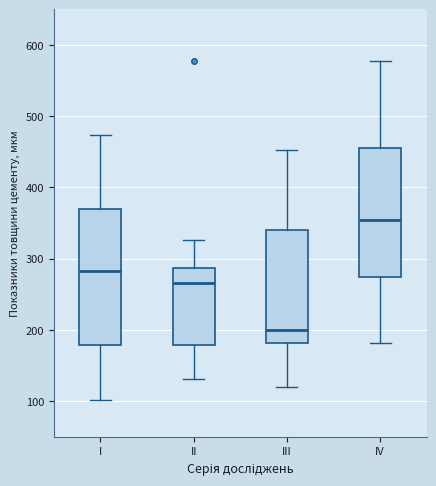

Reading left to right, read every box against the y-axis: the position of its median line, the range the box covers, and the ends of its whiskers. The values are not printed on the chart, so give them approximately, as read against the axis.

I: median 280, box 180 to 370, whiskers 100 to 470
II: median 270, box 180 to 290, whiskers 130 to 330
III: median 200, box 180 to 340, whiskers 120 to 450
IV: median 350, box 270 to 460, whiskers 180 to 580